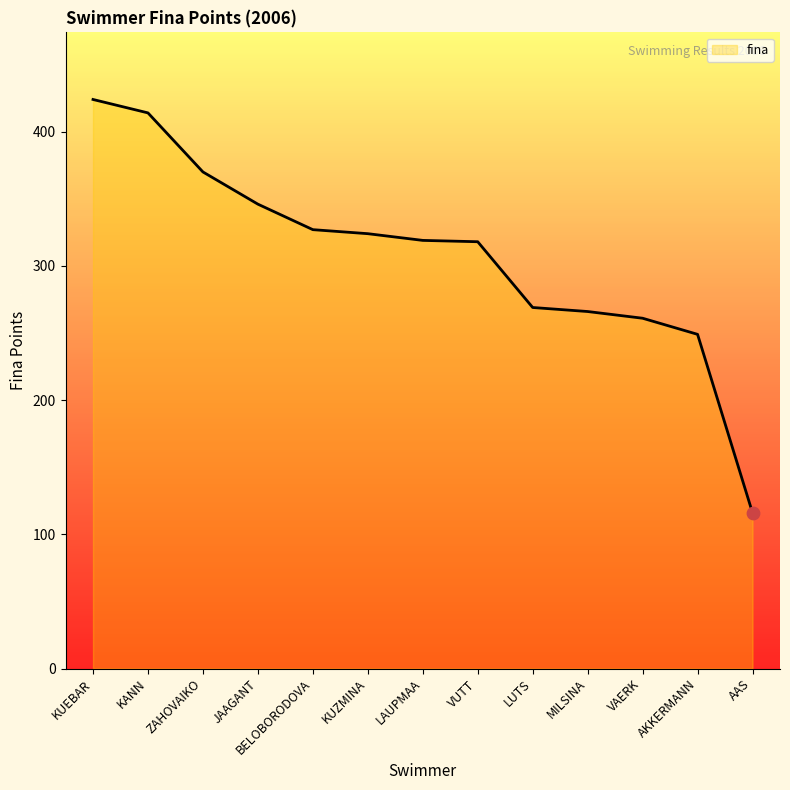

What is the ratio of the value at KUZMINA to the value at VAERK?

1.2